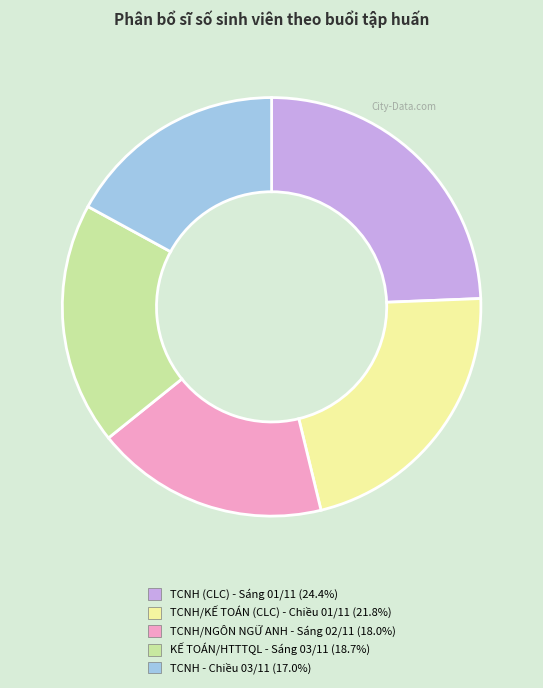

Rank the categories by value from lowest to highest.

TCNH - Chiều 03/11, TCNH/NGÔN NGỮ ANH - Sáng 02/11, KẾ TOÁN/HTTTQL - Sáng 03/11, TCNH/KẾ TOÁN (CLC) - Chiều 01/11, TCNH (CLC) - Sáng 01/11